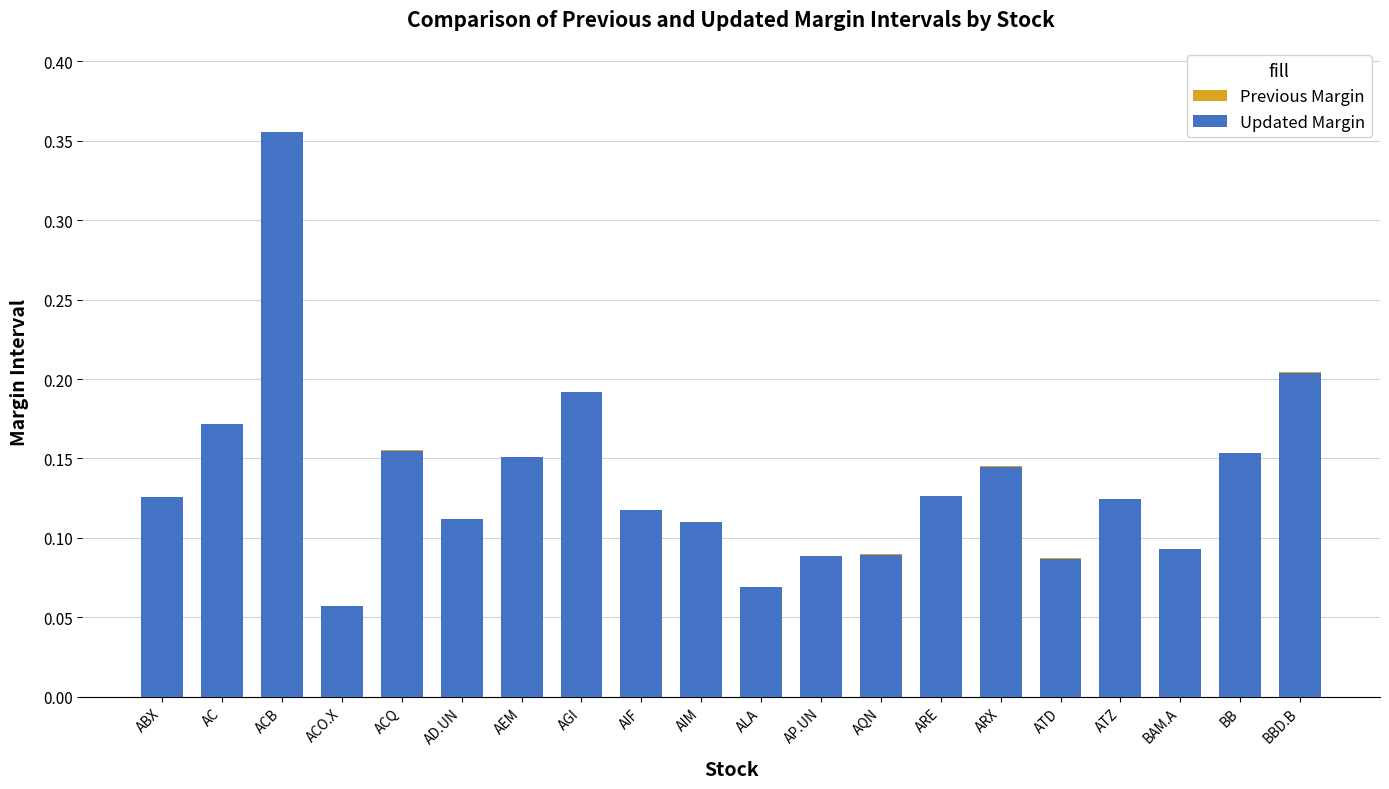

At which label does Previous Margin reach its minimum?

ACO.X